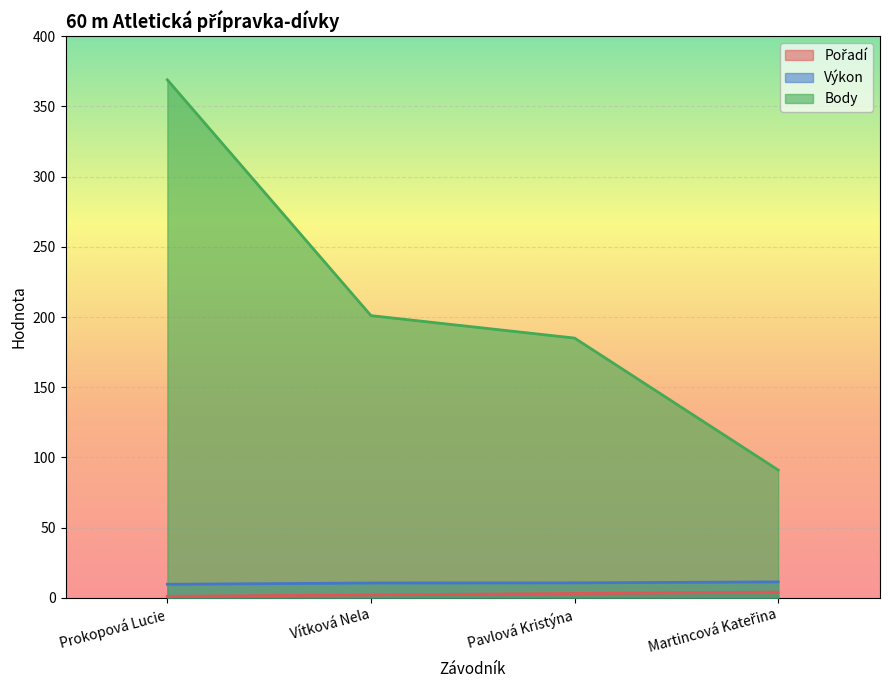

What is the total value across all series at Pavlová Kristýna?

198.6